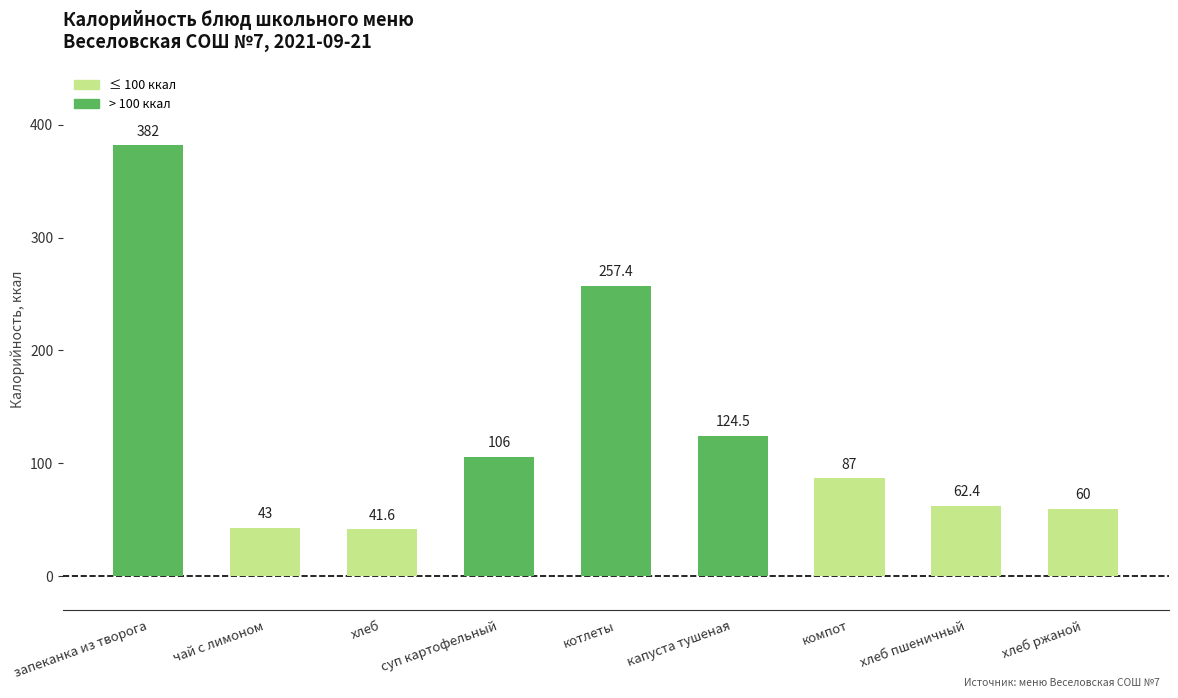

What is the difference between the second highest and minimum values?

215.8